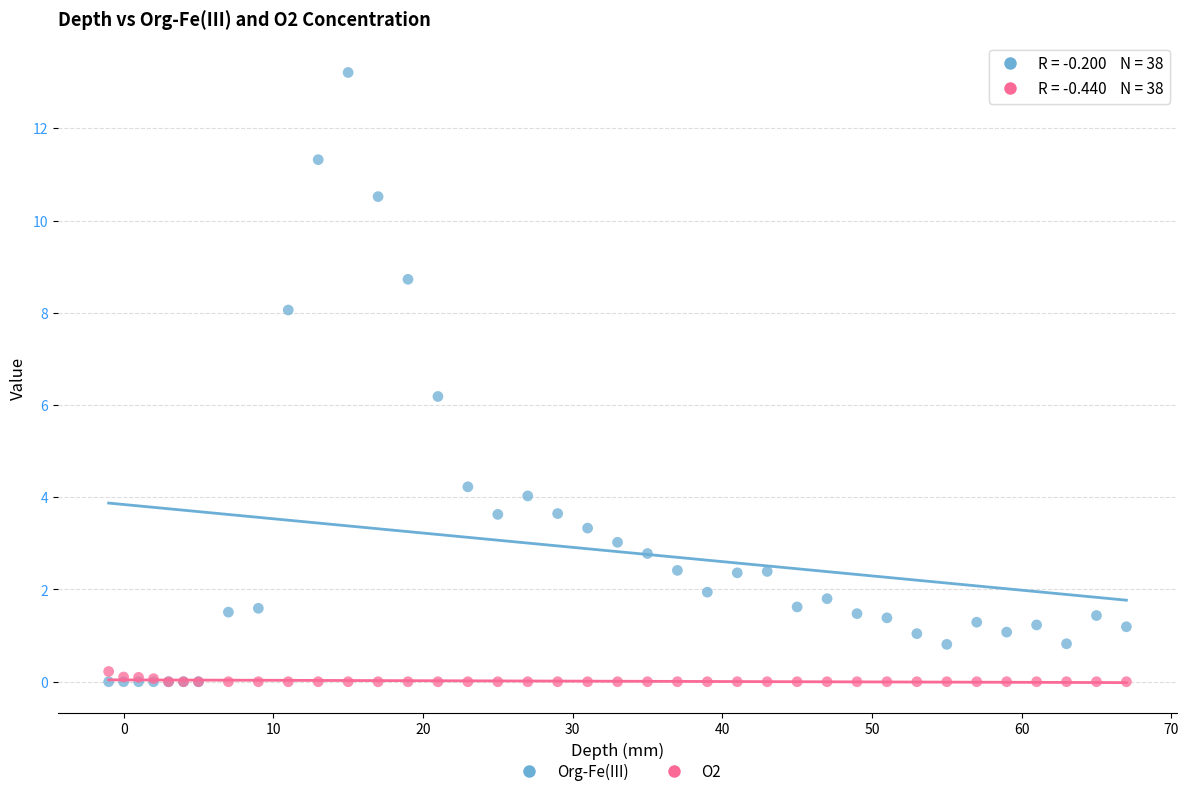

In the Org-Fe(III) series, what Y value is closest to 6?

6.2